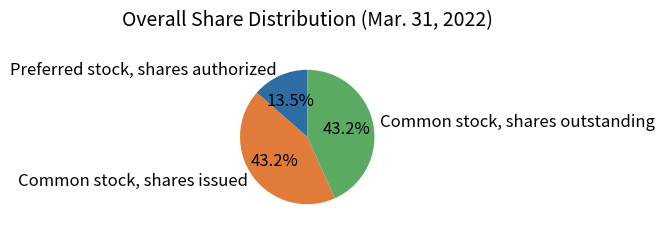

Is the sum of Preferred stock, shares authorized and Common stock, shares outstanding greater than half?

Yes